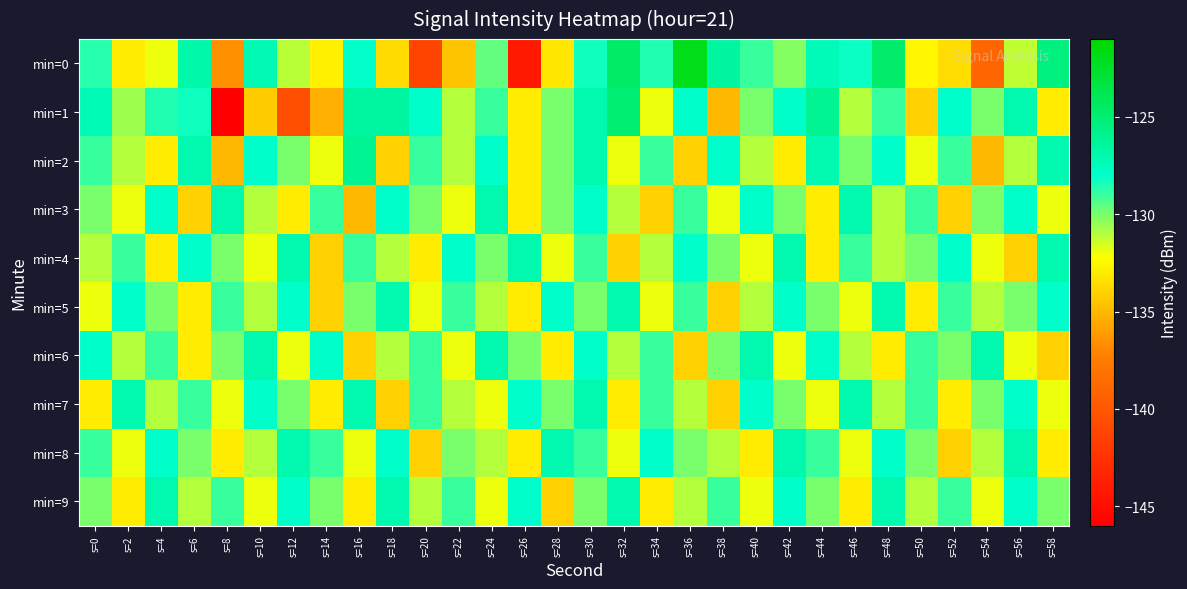

Reading left to right, list all the values displayed in this chart.

min=0: s=0=-128.6	s=2=-132.9	s=4=-132.0	s=6=-126.9	s=8=-136.6	s=10=-127.2	s=12=-131.1	s=14=-132.8	s=16=-128.1	s=18=-133.7	s=20=-141.3	s=22=-134.5	s=24=-129.7	s=26=-144.2	s=28=-133.2	s=30=-128.3	s=32=-124.5	s=34=-128.6	s=36=-122.0	s=38=-126.6	s=40=-129.0	s=42=-130.2	s=44=-127.4	s=46=-128.2	s=48=-124.6	s=50=-132.6	s=52=-133.6	s=54=-139.0	s=56=-131.2	s=58=-125.4
min=1: s=0=-127.3	s=2=-130.6	s=4=-128.6	s=6=-128.3	s=8=-146.3	s=10=-134.3	s=12=-140.5	s=14=-135.3	s=16=-126.6	s=18=-126.6	s=20=-128.0	s=22=-131.0	s=24=-129.0	s=26=-133.0	s=28=-130.0	s=30=-127.0	s=32=-125.0	s=34=-132.0	s=36=-128.0	s=38=-135.0	s=40=-130.0	s=42=-128.0	s=44=-126.0	s=46=-131.0	s=48=-129.0	s=50=-134.0	s=52=-128.0	s=54=-130.0	s=56=-127.0	s=58=-133.0
min=2: s=0=-129.0	s=2=-131.0	s=4=-133.0	s=6=-127.0	s=8=-135.0	s=10=-128.0	s=12=-130.0	s=14=-132.0	s=16=-126.0	s=18=-134.0	s=20=-129.0	s=22=-131.0	s=24=-128.0	s=26=-133.0	s=28=-130.0	s=30=-127.0	s=32=-132.0	s=34=-129.0	s=36=-134.0	s=38=-128.0	s=40=-131.0	s=42=-133.0	s=44=-127.0	s=46=-130.0	s=48=-128.0	s=50=-132.0	s=52=-129.0	s=54=-135.0	s=56=-131.0	s=58=-127.0
min=3: s=0=-130.0	s=2=-132.0	s=4=-128.0	s=6=-134.0	s=8=-127.0	s=10=-131.0	s=12=-133.0	s=14=-129.0	s=16=-135.0	s=18=-128.0	s=20=-130.0	s=22=-132.0	s=24=-127.0	s=26=-133.0	s=28=-130.0	s=30=-128.0	s=32=-131.0	s=34=-134.0	s=36=-129.0	s=38=-132.0	s=40=-128.0	s=42=-130.0	s=44=-133.0	s=46=-127.0	s=48=-131.0	s=50=-129.0	s=52=-134.0	s=54=-130.0	s=56=-128.0	s=58=-132.0
min=4: s=0=-131.0	s=2=-129.0	s=4=-133.0	s=6=-128.0	s=8=-130.0	s=10=-132.0	s=12=-127.0	s=14=-134.0	s=16=-129.0	s=18=-131.0	s=20=-133.0	s=22=-128.0	s=24=-130.0	s=26=-127.0	s=28=-132.0	s=30=-129.0	s=32=-134.0	s=34=-131.0	s=36=-128.0	s=38=-130.0	s=40=-132.0	s=42=-127.0	s=44=-133.0	s=46=-129.0	s=48=-131.0	s=50=-130.0	s=52=-128.0	s=54=-132.0	s=56=-134.0	s=58=-127.0
min=5: s=0=-132.0	s=2=-128.0	s=4=-130.0	s=6=-133.0	s=8=-129.0	s=10=-131.0	s=12=-128.0	s=14=-134.0	s=16=-130.0	s=18=-127.0	s=20=-132.0	s=22=-129.0	s=24=-131.0	s=26=-133.0	s=28=-128.0	s=30=-130.0	s=32=-127.0	s=34=-132.0	s=36=-129.0	s=38=-134.0	s=40=-131.0	s=42=-128.0	s=44=-130.0	s=46=-132.0	s=48=-127.0	s=50=-133.0	s=52=-129.0	s=54=-131.0	s=56=-130.0	s=58=-128.0
min=6: s=0=-128.0	s=2=-131.0	s=4=-129.0	s=6=-133.0	s=8=-130.0	s=10=-127.0	s=12=-132.0	s=14=-128.0	s=16=-134.0	s=18=-131.0	s=20=-129.0	s=22=-132.0	s=24=-127.0	s=26=-130.0	s=28=-133.0	s=30=-128.0	s=32=-131.0	s=34=-129.0	s=36=-134.0	s=38=-130.0	s=40=-127.0	s=42=-132.0	s=44=-128.0	s=46=-131.0	s=48=-133.0	s=50=-129.0	s=52=-130.0	s=54=-127.0	s=56=-132.0	s=58=-134.0
min=7: s=0=-133.0	s=2=-127.0	s=4=-131.0	s=6=-129.0	s=8=-132.0	s=10=-128.0	s=12=-130.0	s=14=-133.0	s=16=-127.0	s=18=-134.0	s=20=-129.0	s=22=-131.0	s=24=-132.0	s=26=-128.0	s=28=-130.0	s=30=-127.0	s=32=-133.0	s=34=-129.0	s=36=-131.0	s=38=-134.0	s=40=-128.0	s=42=-130.0	s=44=-132.0	s=46=-127.0	s=48=-131.0	s=50=-129.0	s=52=-133.0	s=54=-130.0	s=56=-128.0	s=58=-132.0
min=8: s=0=-129.0	s=2=-132.0	s=4=-128.0	s=6=-130.0	s=8=-133.0	s=10=-131.0	s=12=-127.0	s=14=-129.0	s=16=-132.0	s=18=-128.0	s=20=-134.0	s=22=-130.0	s=24=-131.0	s=26=-133.0	s=28=-127.0	s=30=-129.0	s=32=-132.0	s=34=-128.0	s=36=-130.0	s=38=-131.0	s=40=-133.0	s=42=-127.0	s=44=-129.0	s=46=-132.0	s=48=-128.0	s=50=-130.0	s=52=-134.0	s=54=-131.0	s=56=-127.0	s=58=-133.0
min=9: s=0=-130.0	s=2=-133.0	s=4=-127.0	s=6=-131.0	s=8=-129.0	s=10=-132.0	s=12=-128.0	s=14=-130.0	s=16=-133.0	s=18=-127.0	s=20=-131.0	s=22=-129.0	s=24=-132.0	s=26=-128.0	s=28=-134.0	s=30=-130.0	s=32=-127.0	s=34=-133.0	s=36=-131.0	s=38=-129.0	s=40=-132.0	s=42=-128.0	s=44=-130.0	s=46=-133.0	s=48=-127.0	s=50=-131.0	s=52=-129.0	s=54=-132.0	s=56=-128.0	s=58=-130.0